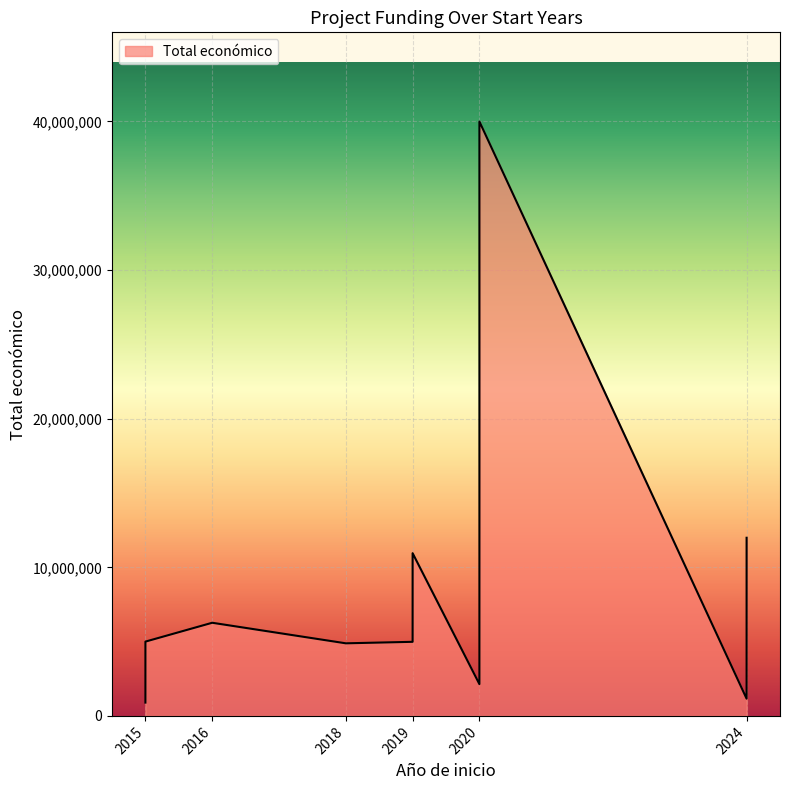

Rank the categories by value from lowest to highest.

2015, 2024, 2020, 2018, 2019, 2015, 2016, 2019, 2024, 2020